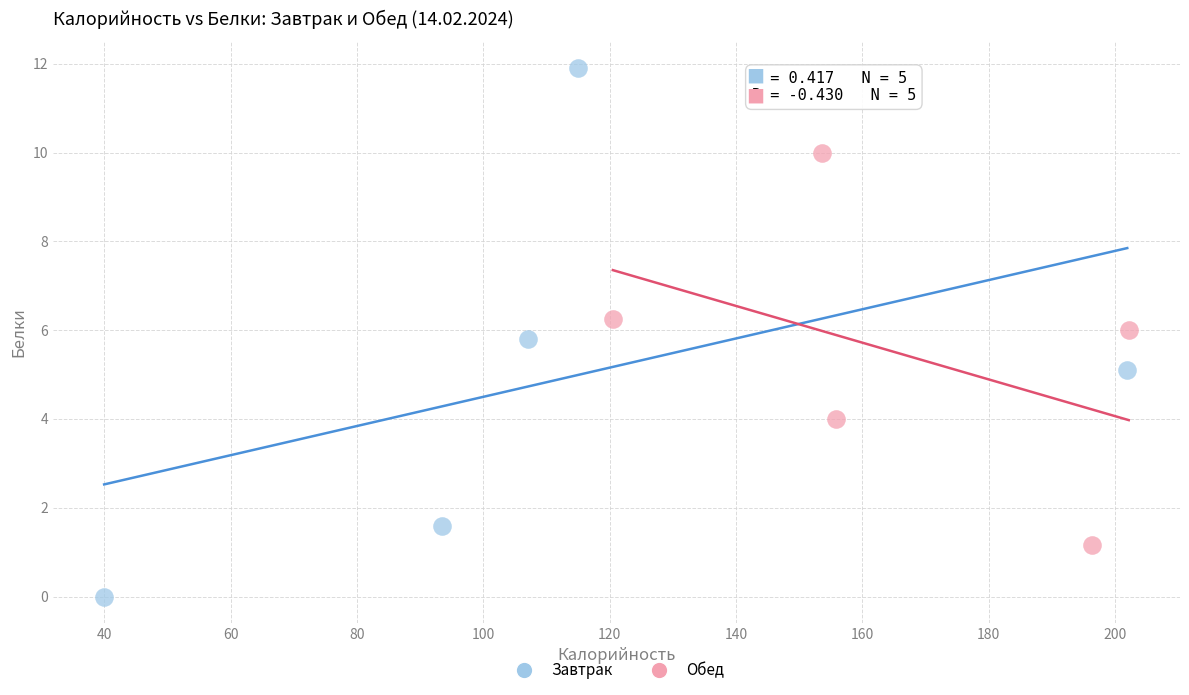

Which series contains the highest Y value?

Завтрак